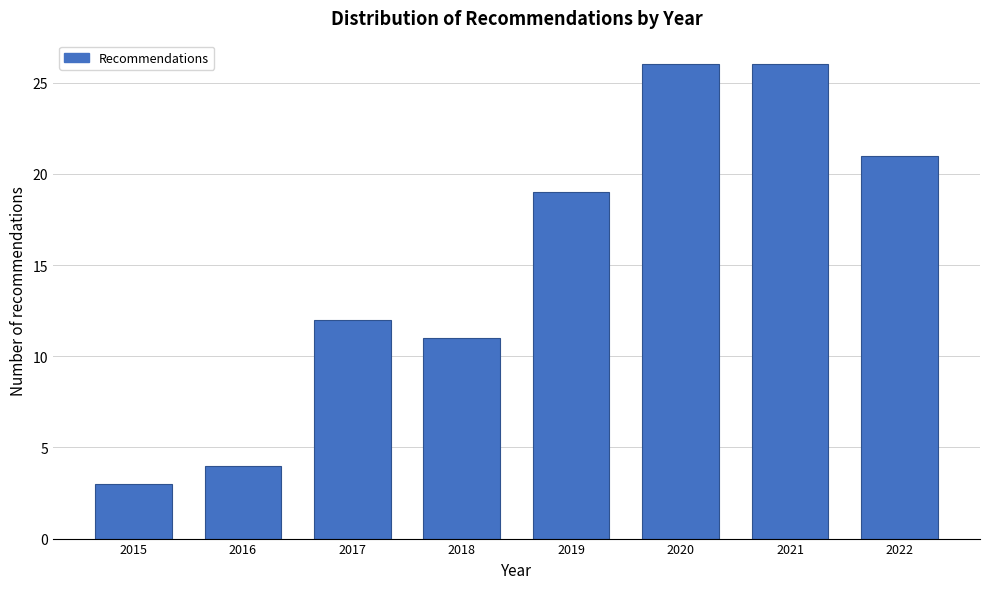

Reading left to right, transcribe all the data shown in this chart.

3	4	12	11	19	26	26	21